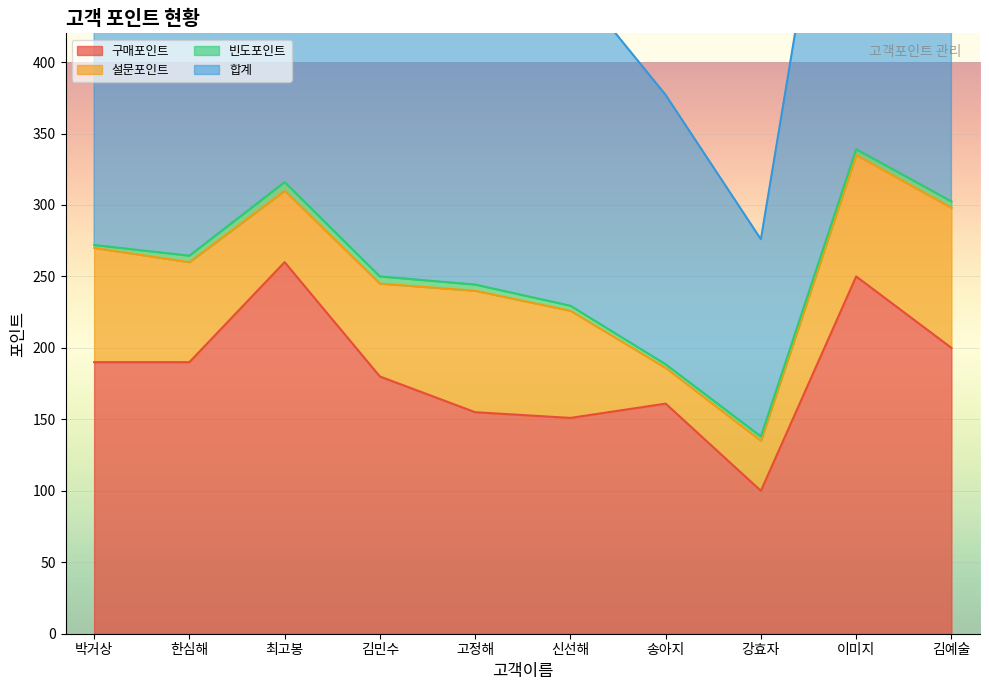

At which category is the sum across all series the highest?

이미지